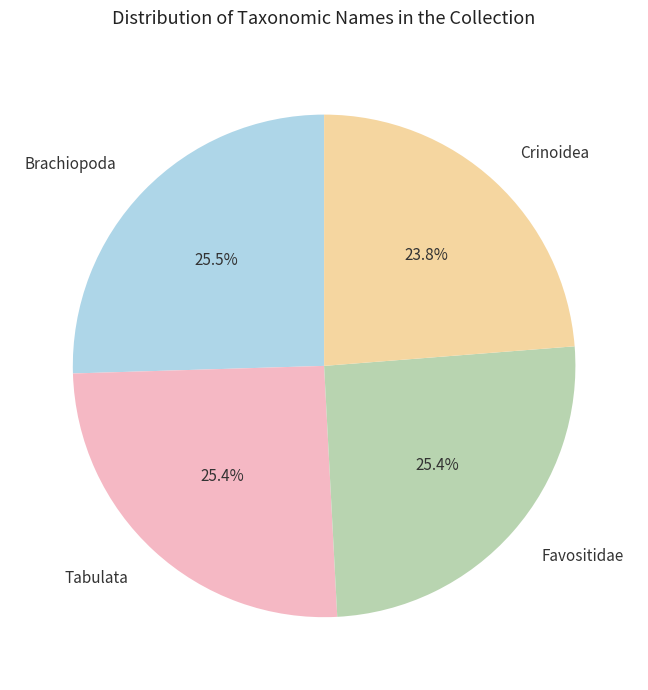

To the nearest percent, what is the difference between the Crinoidea and Brachiopoda slice percentages?

2%